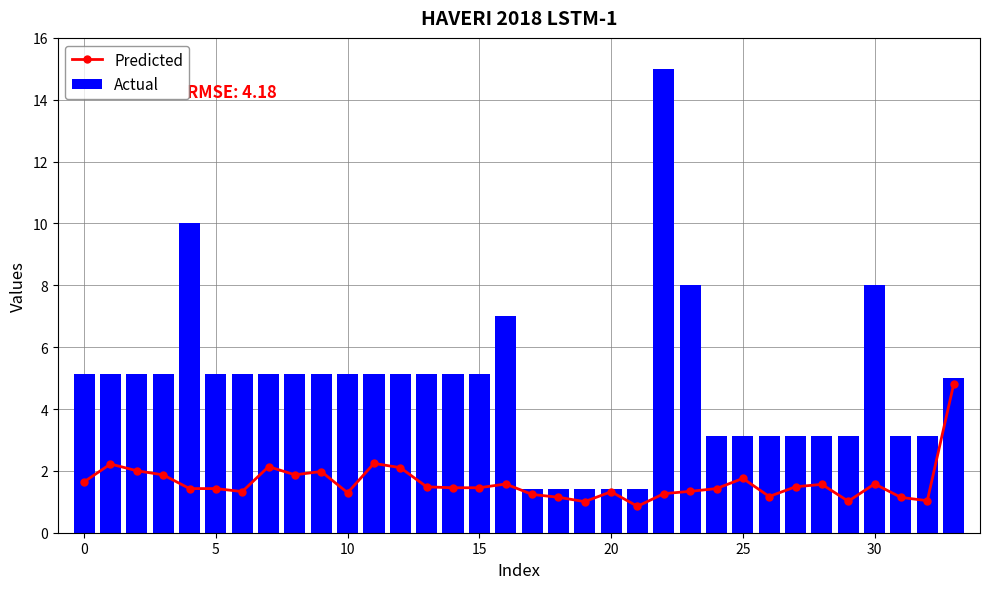

What is the difference between the maximum and second lowest values in the Actual series?

13.6